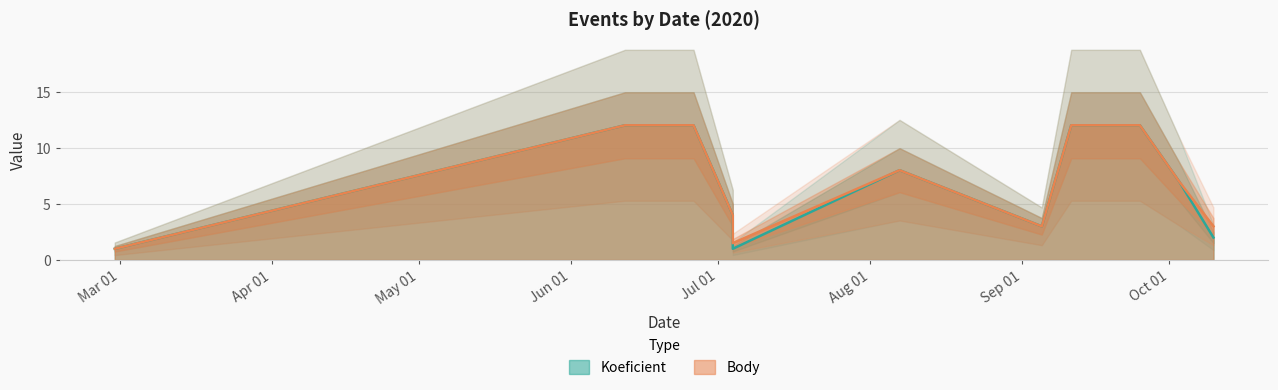

Does the chart display data point markers on the line(s)?

No